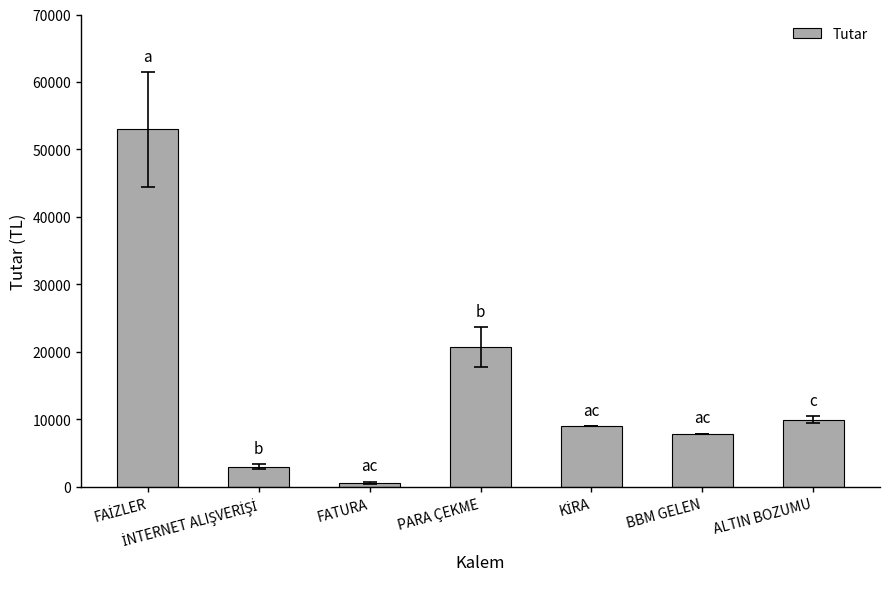

Which category has the lowest value across all series?

FATURA